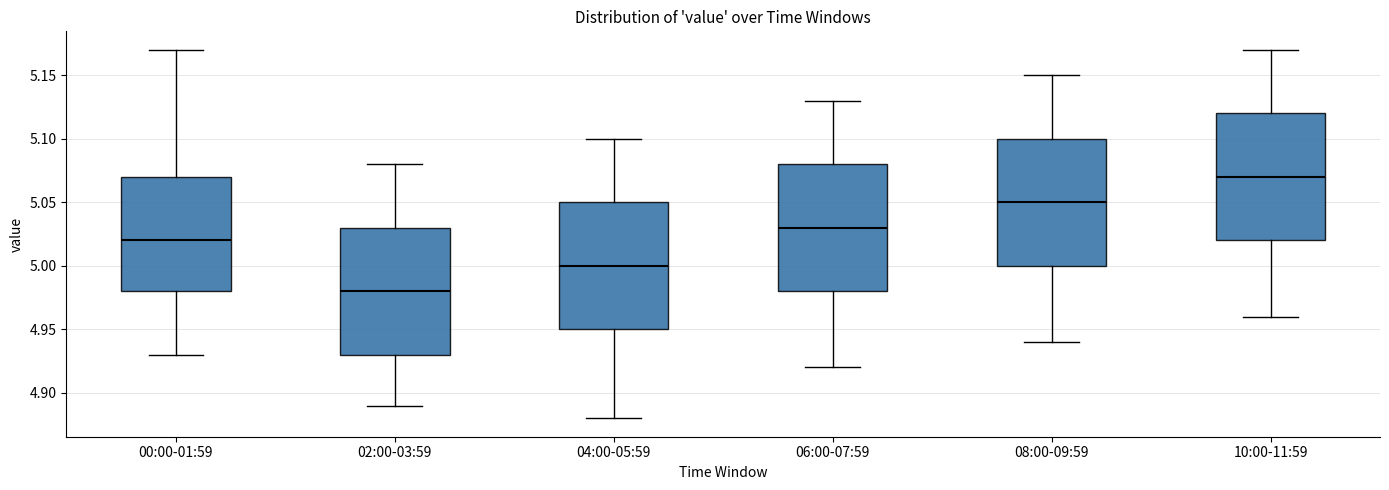

Which box's median line is the lowest?

02:00-03:59